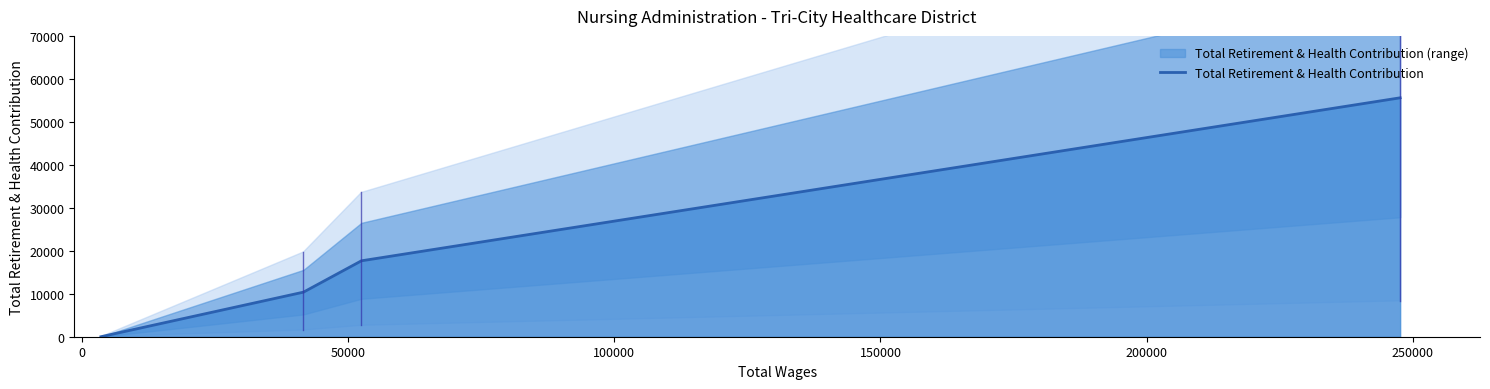

What is the maximum value shown in the chart?

55593